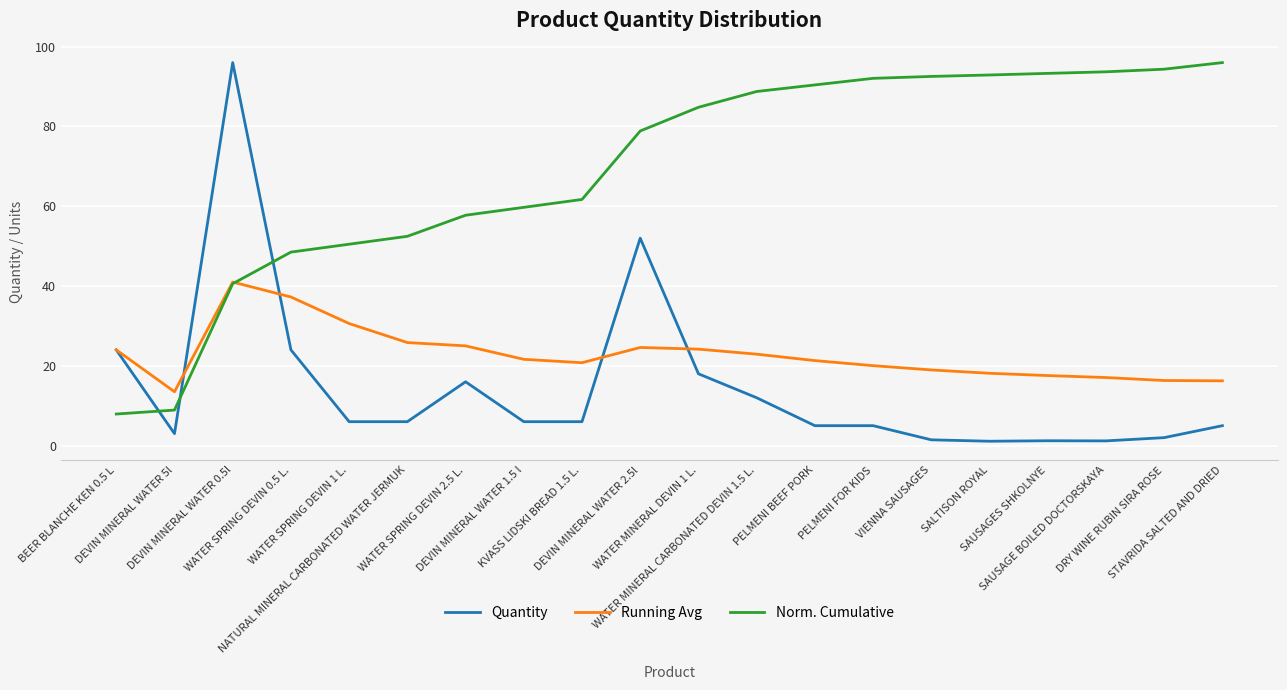

At which category is the sum across all series the highest?

DEVIN MINERAL WATER 0.5l